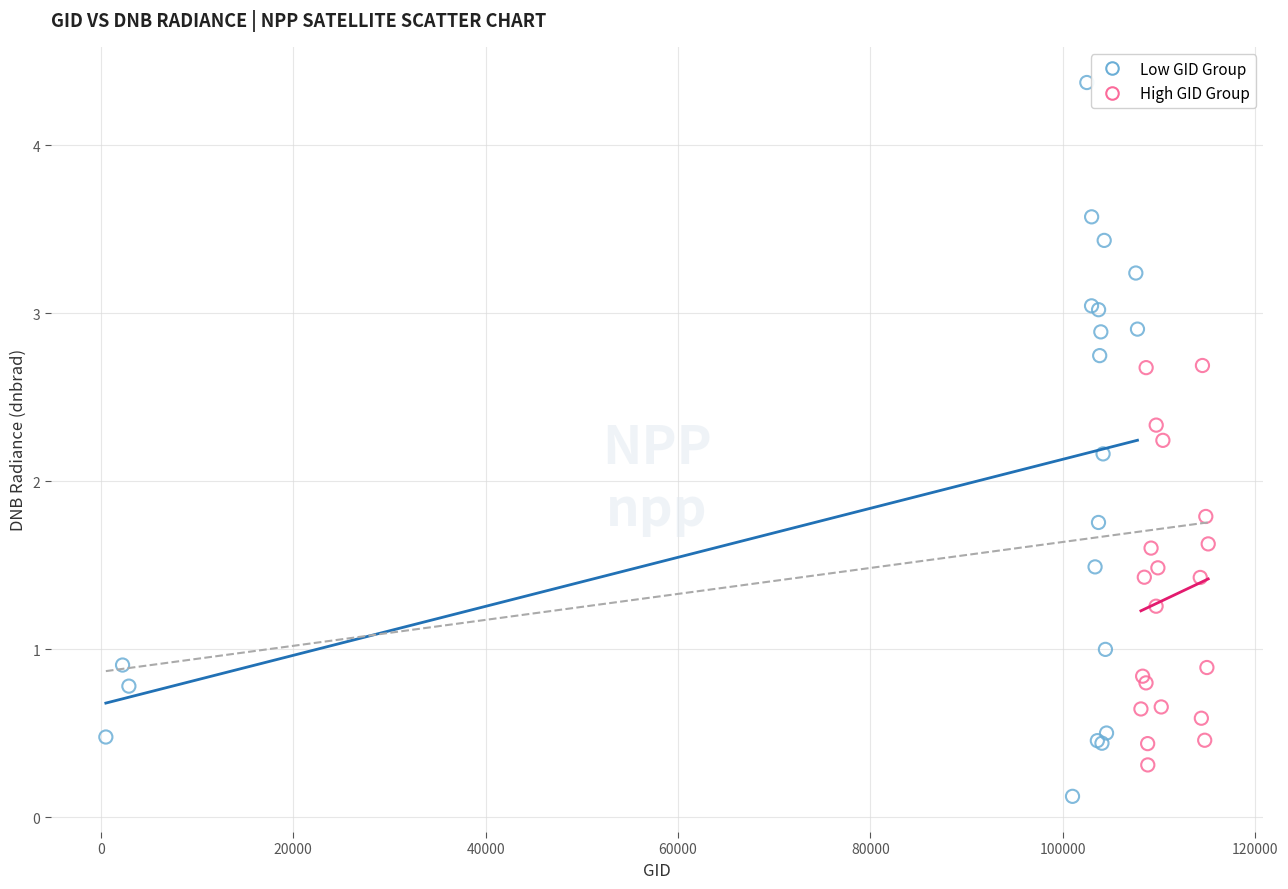

Which series has the largest Y range (max minus min)?

Low GID Group